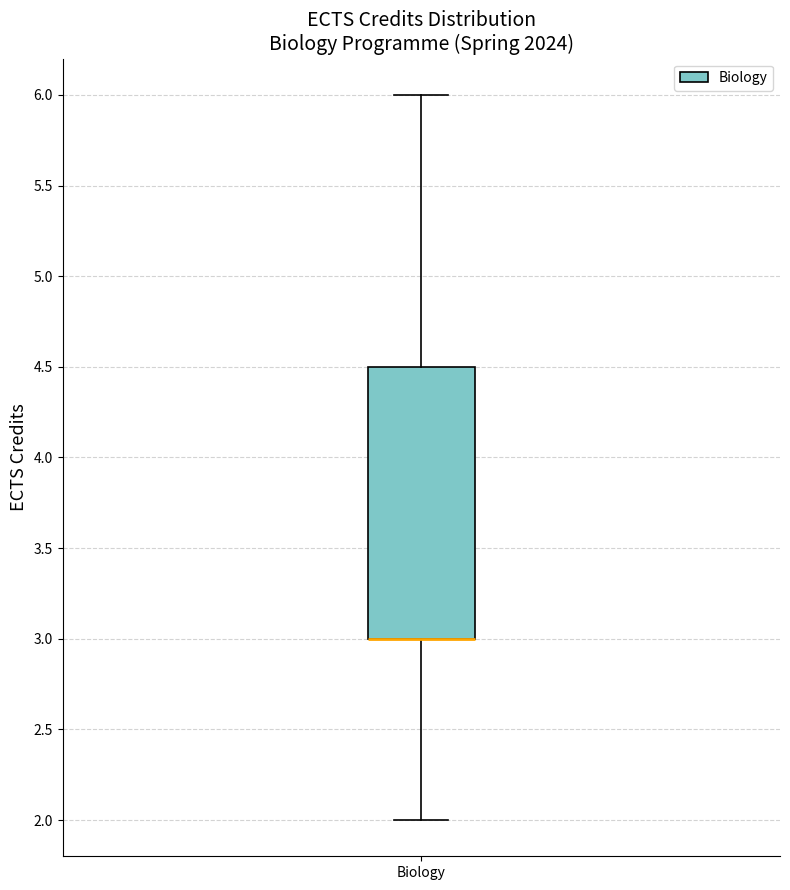

Where does the lower whisker of the box for Biology end on the y-axis? The values are not printed on the chart, so give them approximately, as read against the axis.

2.0